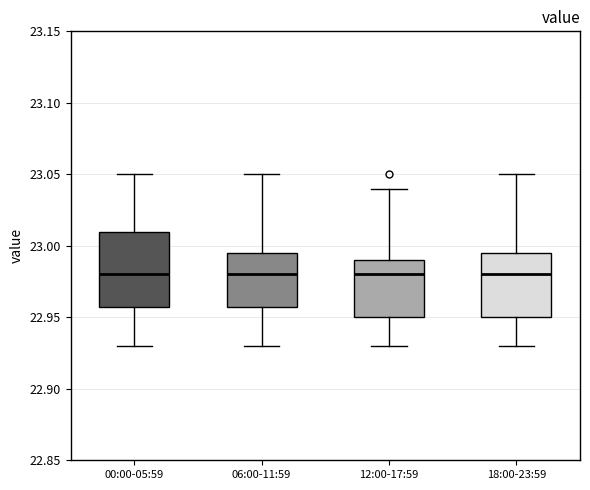

Reading left to right, transcribe this box plot: for each box, give where its median line is, the range the box spans, and where its two whiskers end, as read against the y-axis. The values are not printed on the chart, so give them approximately, as read against the axis.

00:00-05:59: median 22.980, box 22.960 to 23.010, whiskers 22.930 to 23.050
06:00-11:59: median 22.980, box 22.960 to 22.995, whiskers 22.930 to 23.050
12:00-17:59: median 22.980, box 22.950 to 22.990, whiskers 22.930 to 23.040
18:00-23:59: median 22.980, box 22.950 to 22.995, whiskers 22.930 to 23.050